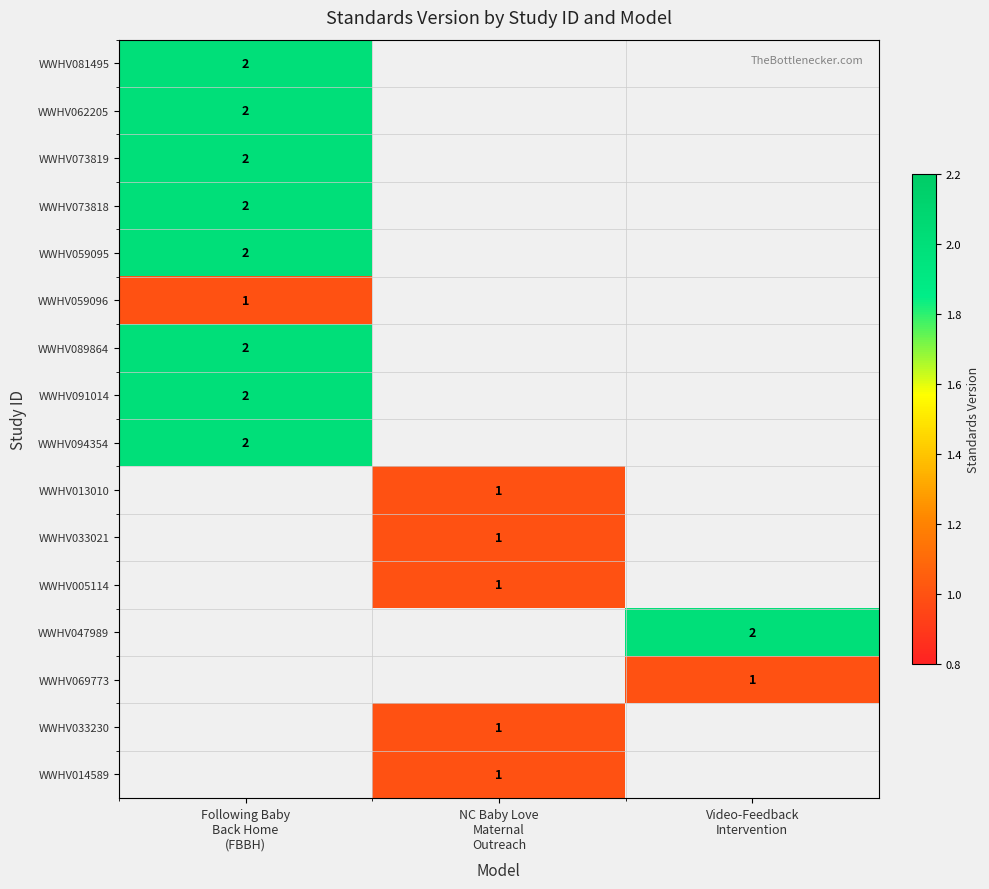

Count the number of data series in this chart.

16